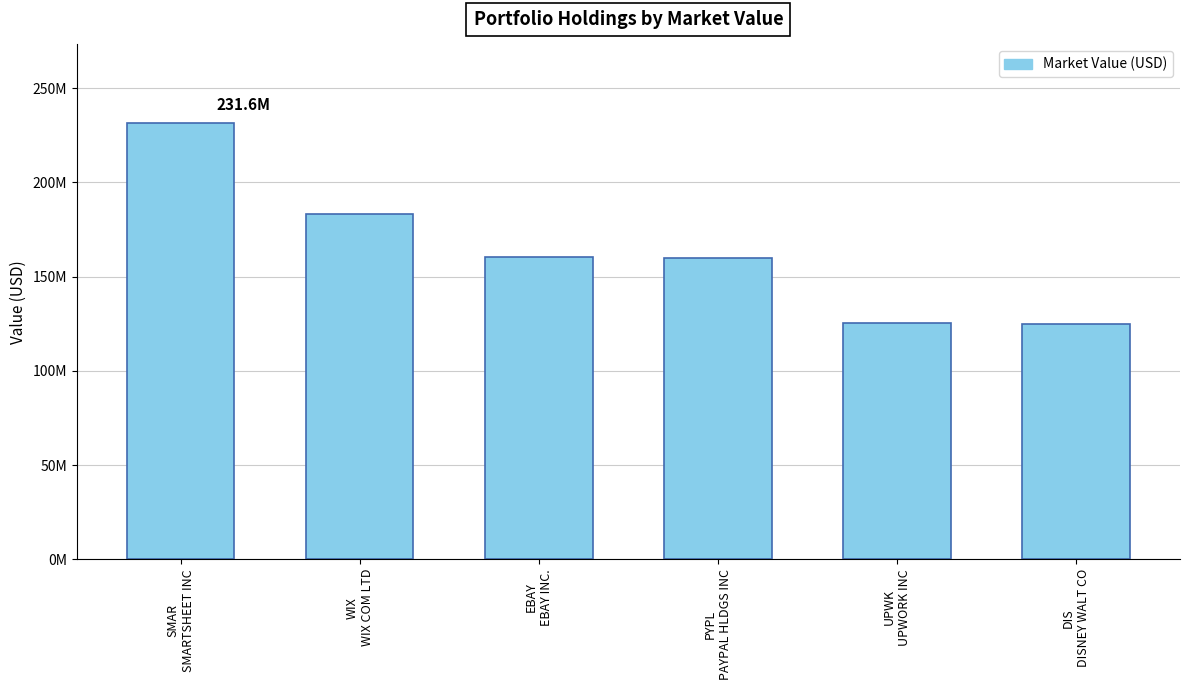

Are the bars horizontal?

No